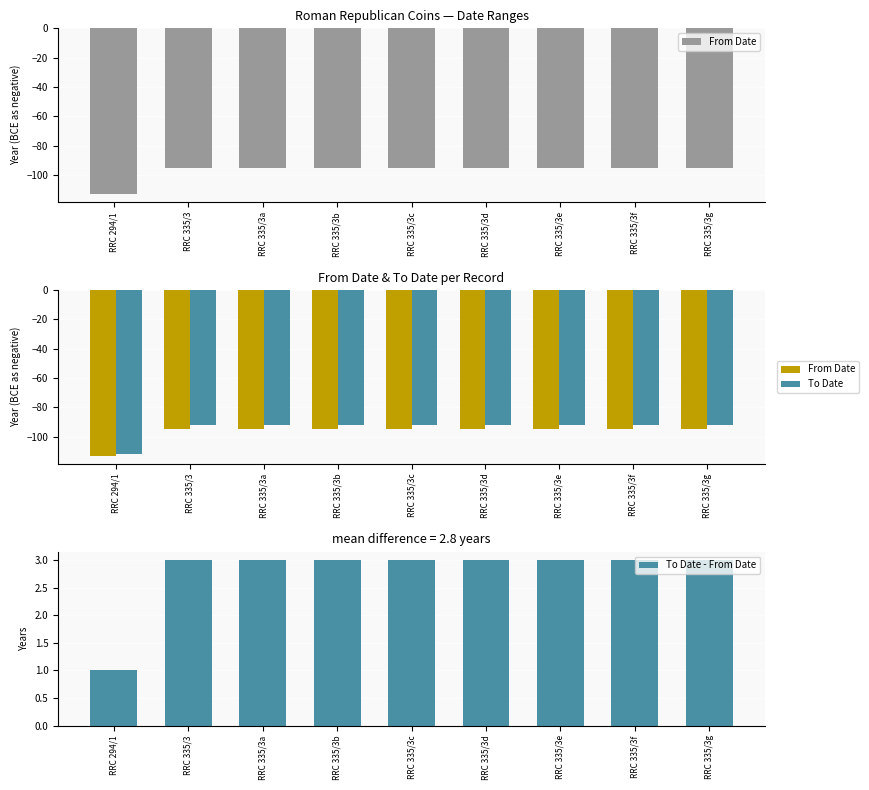

Does the chart contain stacked bars?

No